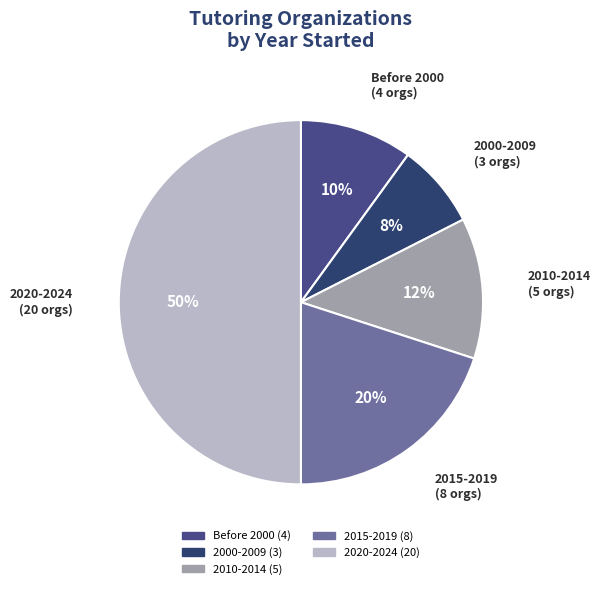

Is 2000-2009 the majority of the pie?

No